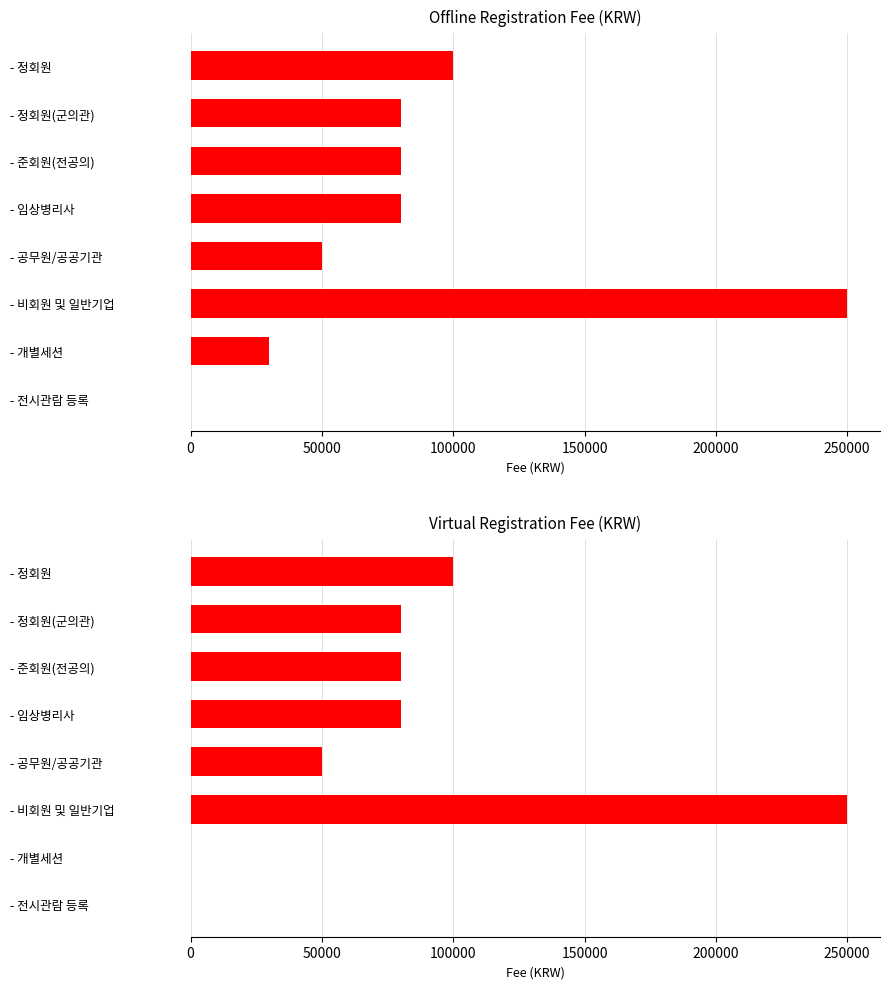

True or false: Virtual has a value of 393144 at - 비회원 및 일반기업.

False